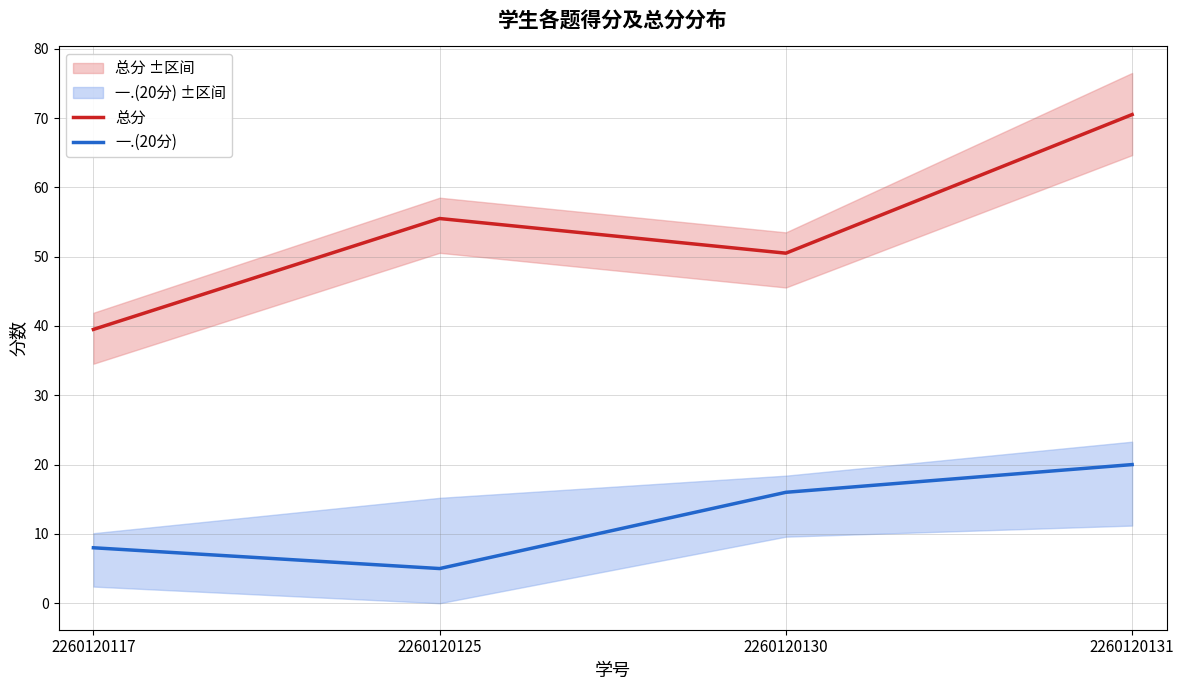

List the series in order of their peak value, lowest first.

一.(20分), 总分